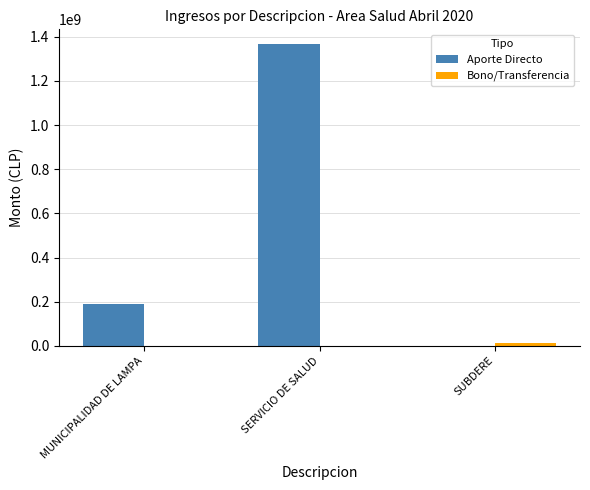

Which series has the widest spread of values?

Aporte Directo